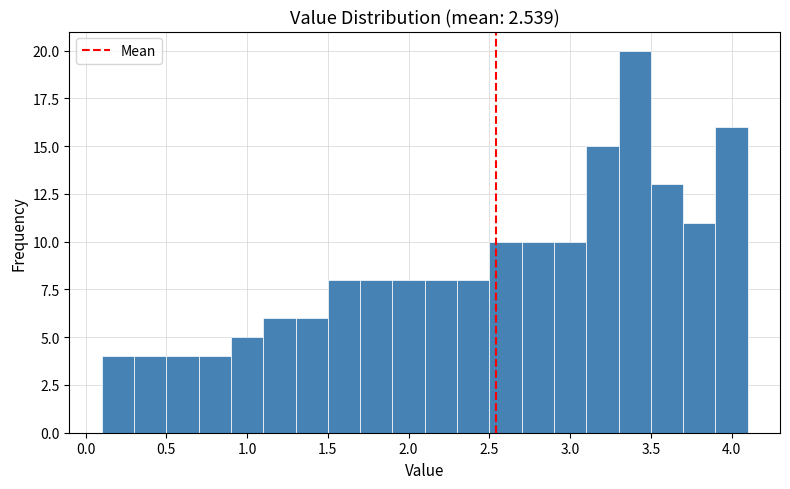

Which range on the x-axis has the tallest bar?

3.3 to 3.5